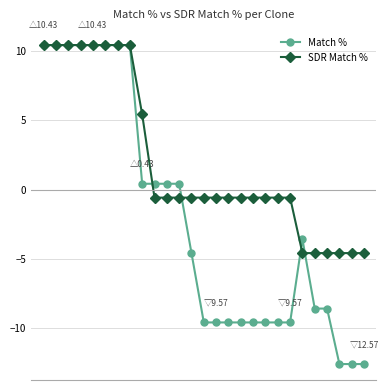

Which series has the widest spread of values?

Match %